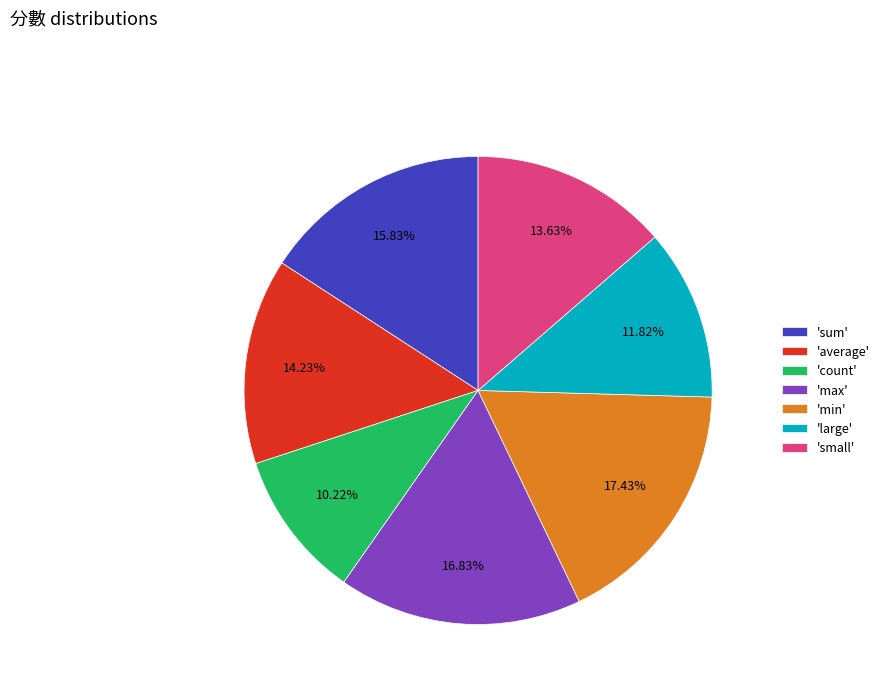

How many segments does this pie chart have?

7